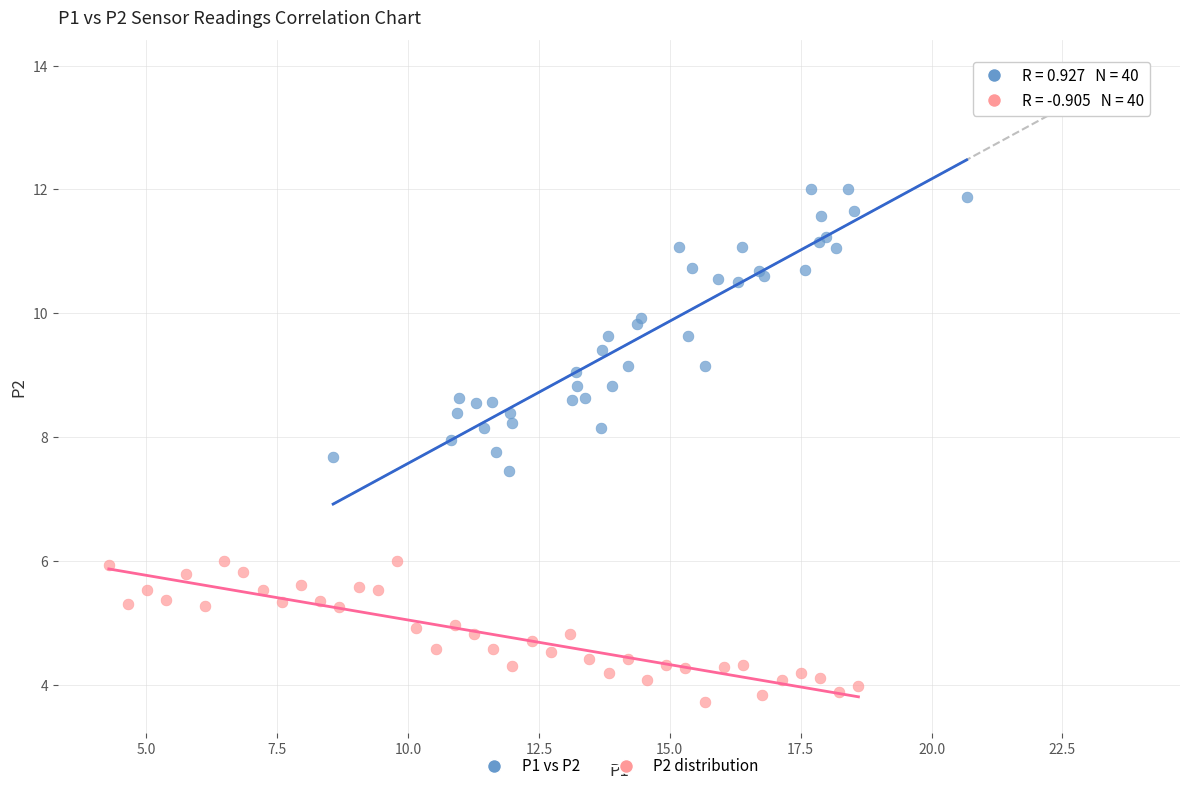

Which series has the largest Y range (max minus min)?

P1 vs P2